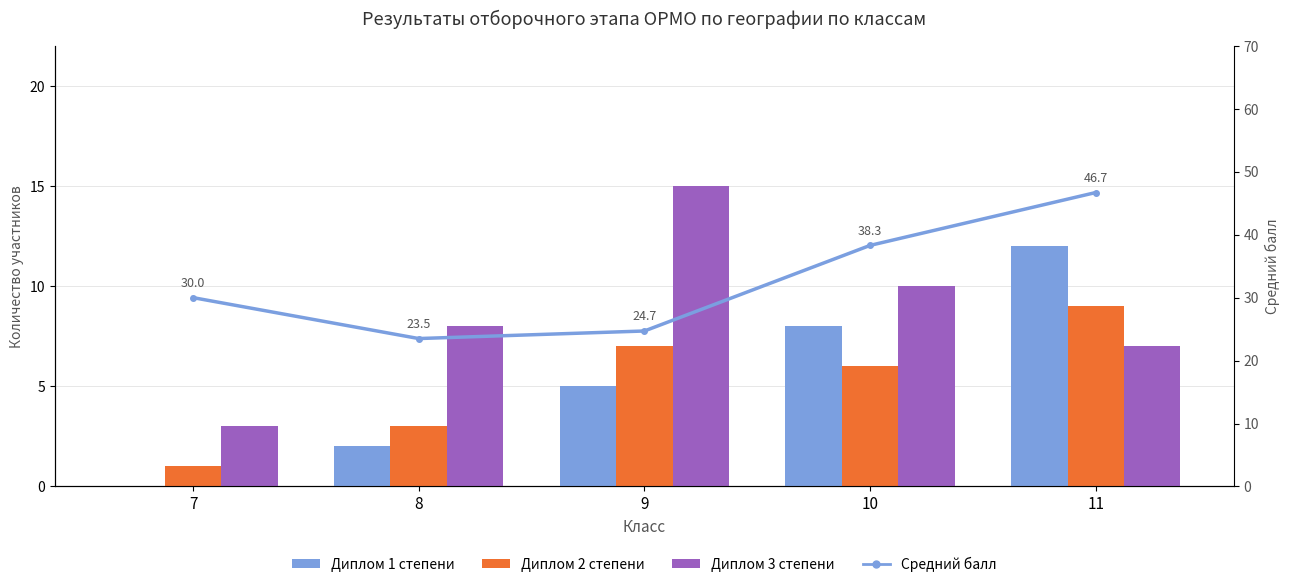

At which category does the chart reach its peak across all series?

11